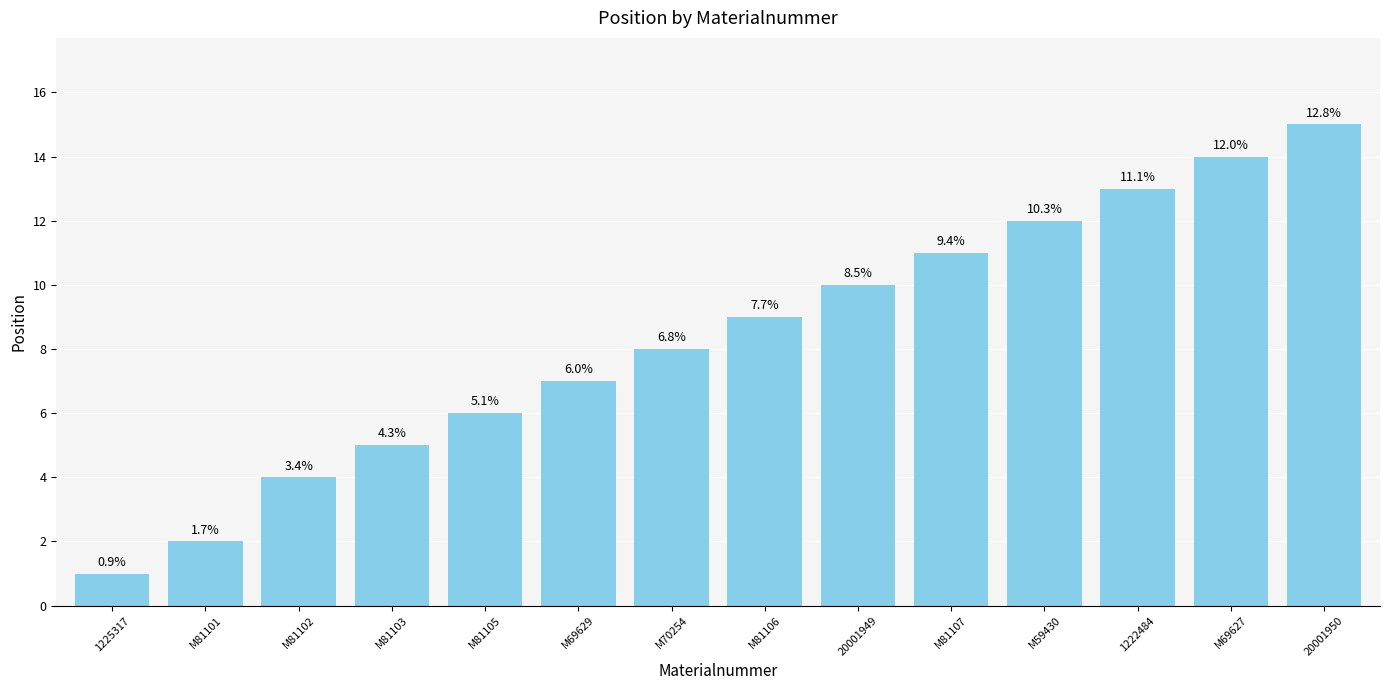

What is the maximum value shown in the chart?

15